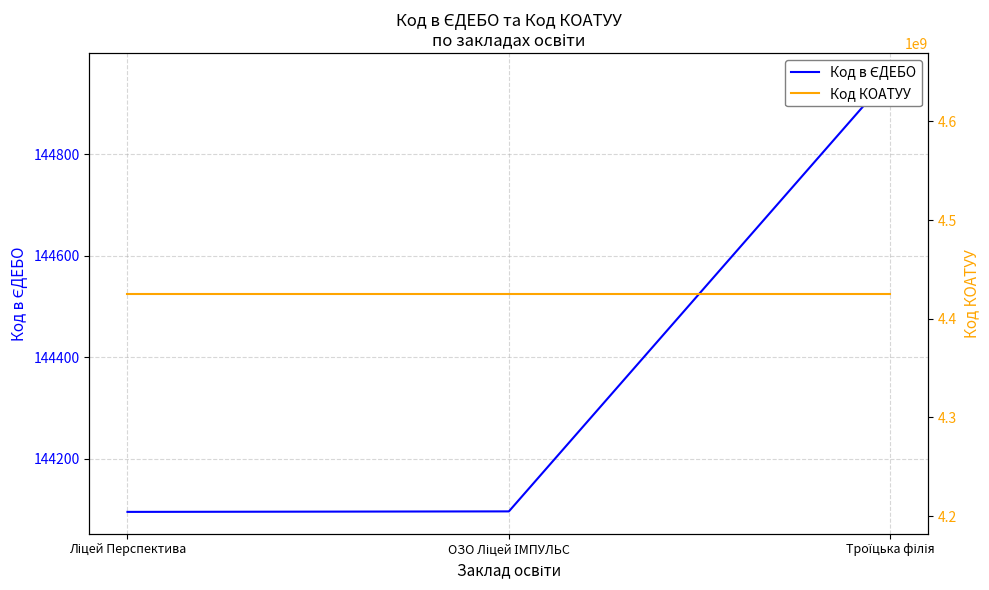

Which category has the highest value in the Код в ЄДЕБО series?

Троїцька філія